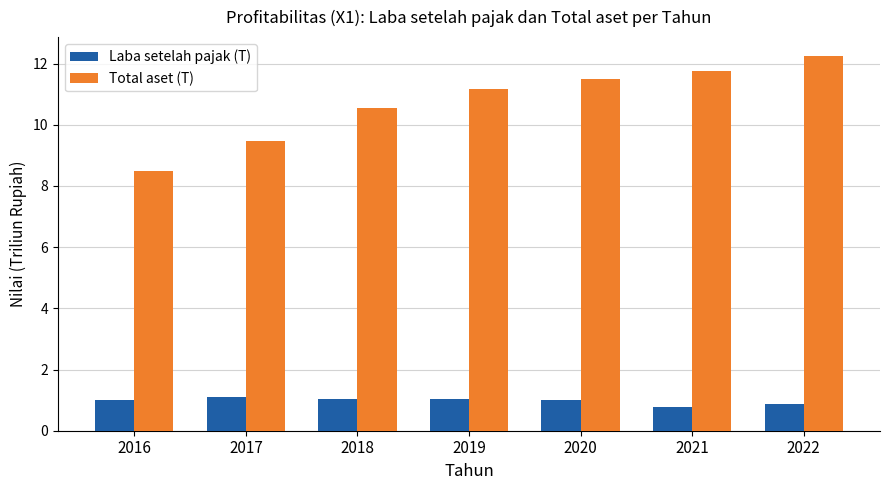

Which series has the largest total across all categories?

Total aset (T)